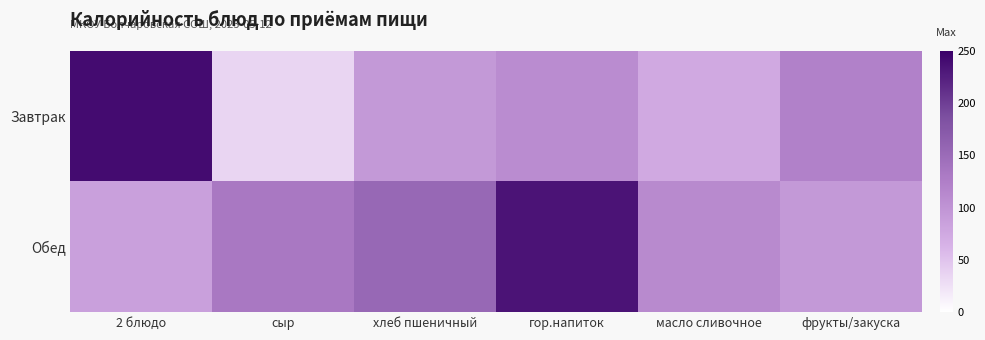

What is the difference between the highest and lowest values at 2 блюдо?

155.9